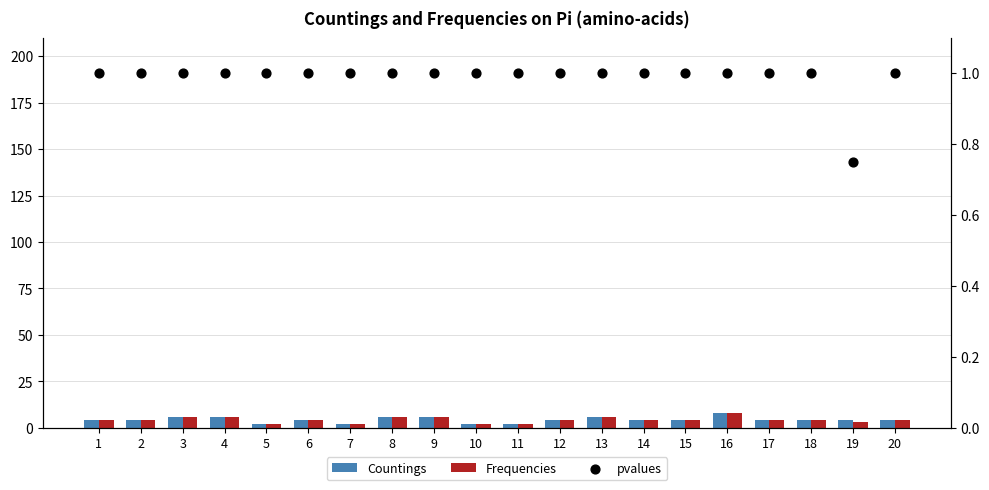

What are all the series names shown in the legend?

Countings, Frequencies, pvalues